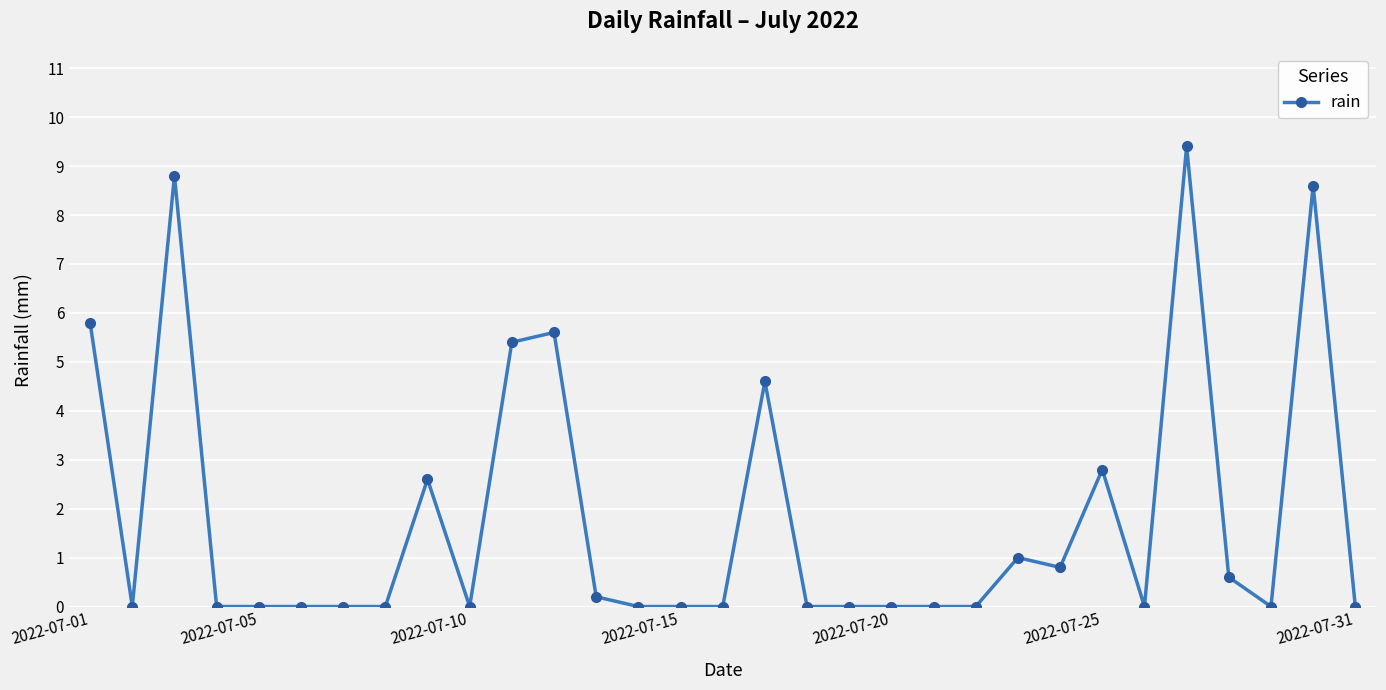

Reading left to right, list all the values displayed in this chart.

5.8	0.0	8.8	0.0	0.0	0.0	0.0	0.0	2.6	0.0	5.4	5.6	0.2	0.0	0.0	0.0	4.6	0.0	0.0	0.0	0.0	0.0	1.0	0.8	2.8	0.0	9.4	0.6	0.0	8.6	0.0